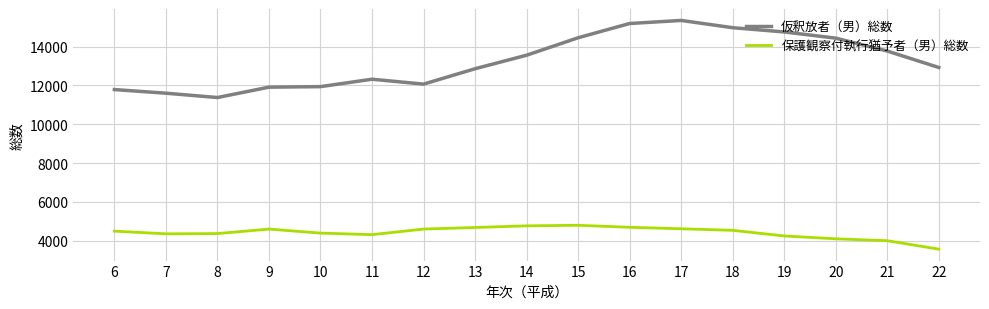

Is the value of 保護観察付執行猶予者（男）総数 at 11 greater than the value of 仮釈放者（男）総数 at 21?

No